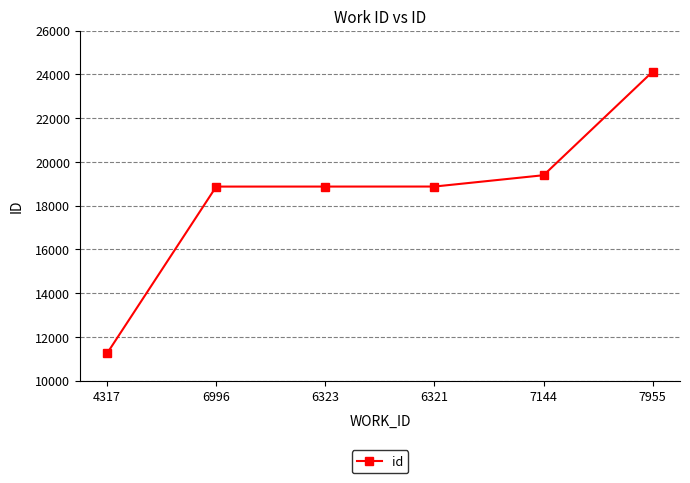

The chart shows a value of 10474 at 6996. True or false?

False